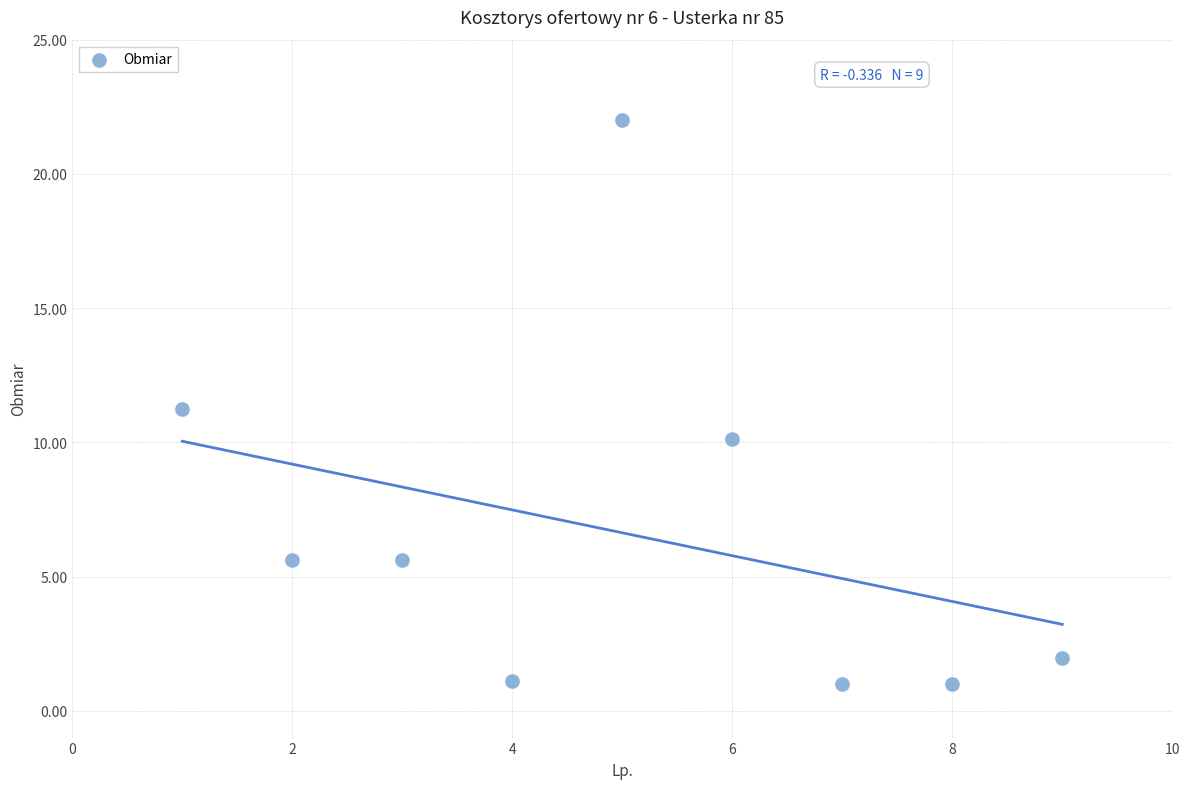

What is the range of X values (max minus min)?

8.0